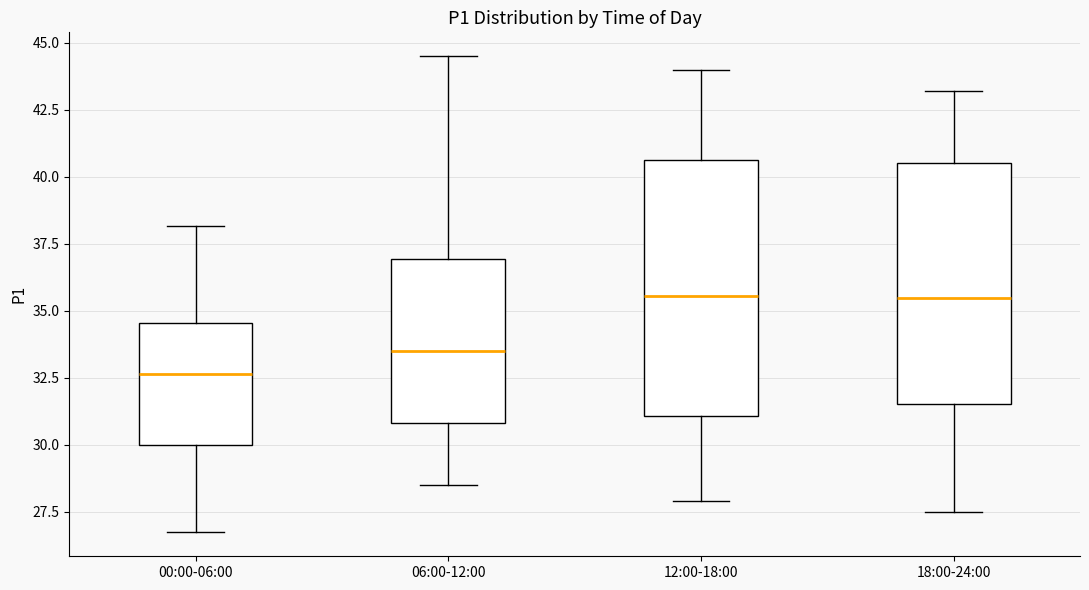

Reading left to right, read every box against the y-axis: the position of its median line, the range the box covers, and the ends of its whiskers. The values are not printed on the chart, so give them approximately, as read against the axis.

00:00-06:00: median 32.5, box 30.0 to 34.5, whiskers 26.5 to 38.0
06:00-12:00: median 33.5, box 31.0 to 37.0, whiskers 28.5 to 44.5
12:00-18:00: median 35.5, box 31.0 to 40.5, whiskers 28.0 to 44.0
18:00-24:00: median 35.5, box 31.5 to 40.5, whiskers 27.5 to 43.0